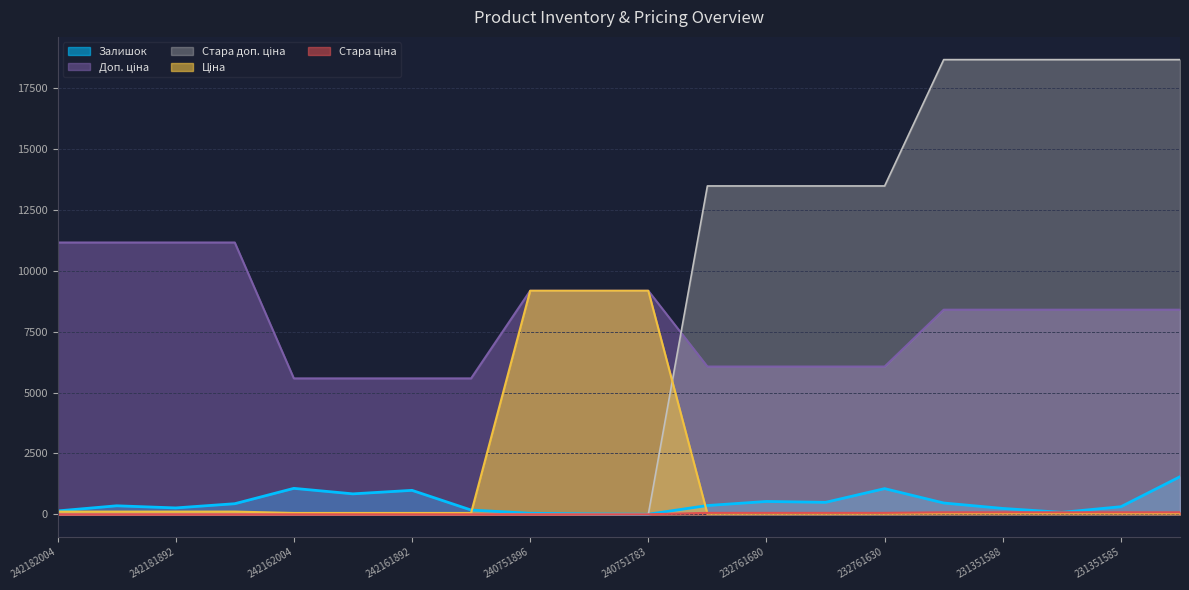

Reading left to right, extract all data points from this chart.

Залишок: 139.0	350.0	263.0	436.0	1067.0	841.0	985.0	176.0	43.0	18.0	4.0	361.0	528.0	492.0	1056.0	465.0	242.0	81.0	313.0	1545.0
Ціна: 111.7	111.7	111.7	111.7	55.9	55.9	55.9	55.9	9185.9	9185.9	9185.9	27.0	27.0	27.0	27.0	37.4	37.4	37.4	37.4	37.4
Доп. ціна: 11169.0	11169.0	11169.0	11169.0	5585.0	5585.0	5585.0	5585.0	9185.9	9185.9	9185.9	6072.0	6072.0	6072.0	6072.0	8408.0	8408.0	8408.0	8408.0	8408.0
Стара ціна: 0.0	0.0	0.0	0.0	0.0	0.0	0.0	0.0	0.0	0.0	0.0	13493.2	13493.2	13493.2	13493.2	18684.0	18684.0	18684.0	18684.0	18684.0
Стара доп. ціна: 0.0	0.0	0.0	0.0	0.0	0.0	0.0	0.0	0.0	0.0	0.0	60.0	60.0	60.0	60.0	83.0	83.0	83.0	83.0	83.0